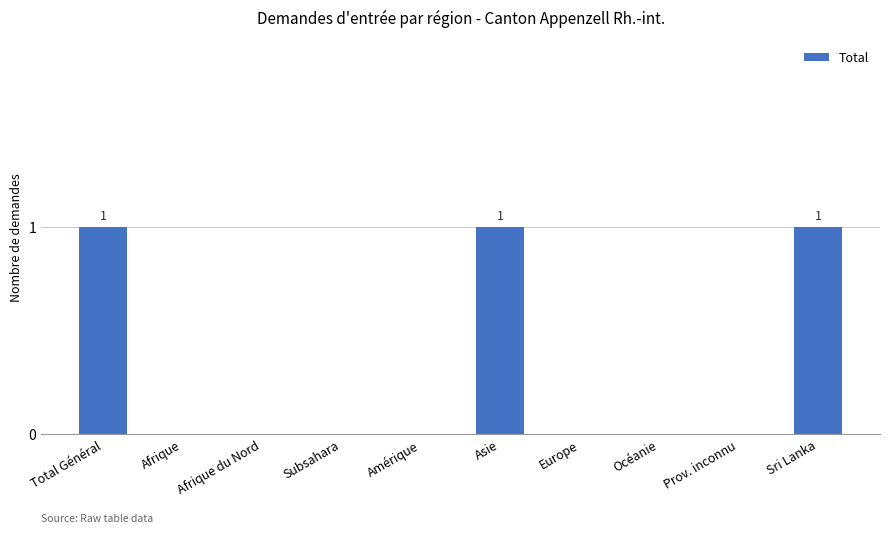

True or false: the data shows 0 at Océanie.

True